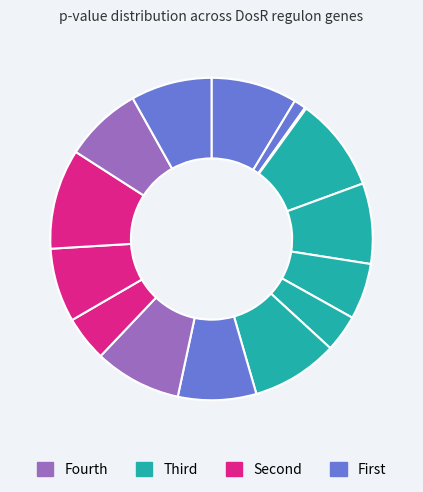

Does any single category account for the majority?

No